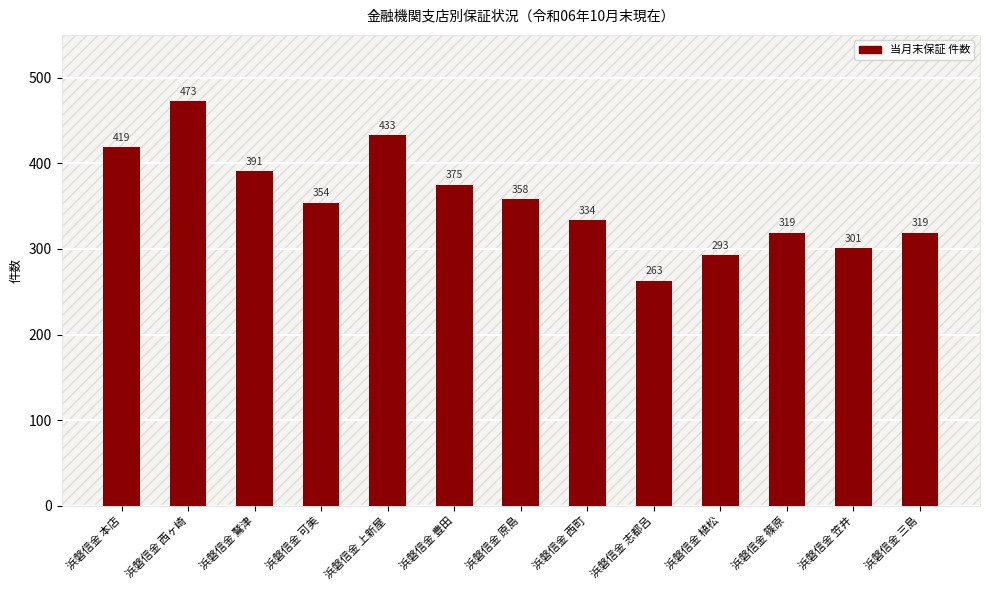

Reading right to left, transcribe all the data shown in this chart.

319	301	319	293	263	334	358	375	433	354	391	473	419